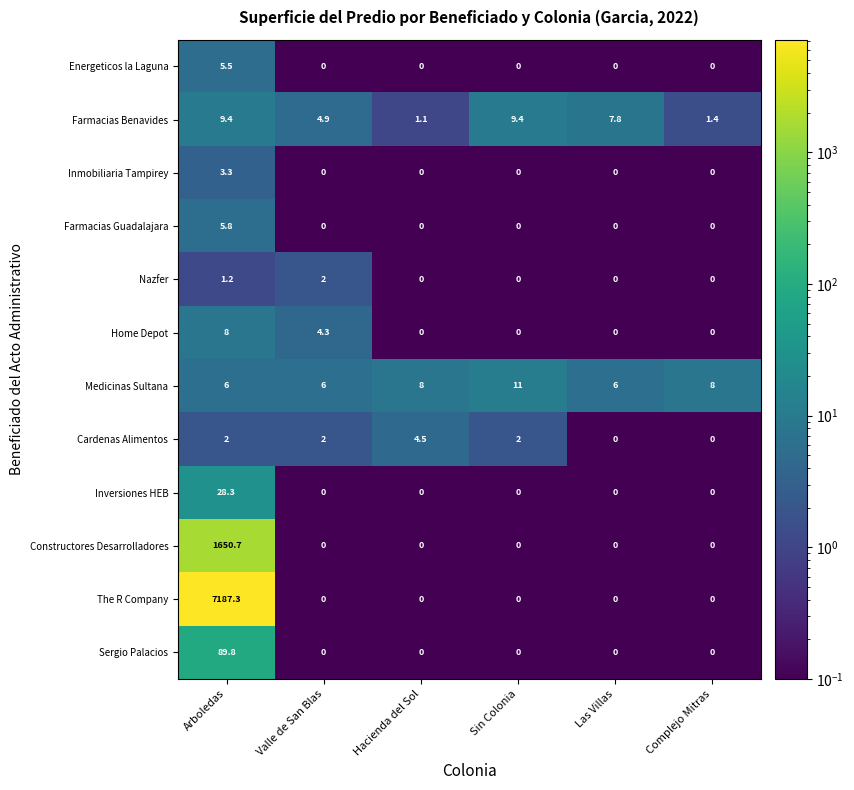

What is the spread (max minus min) of values at Arboledas?

7186.1